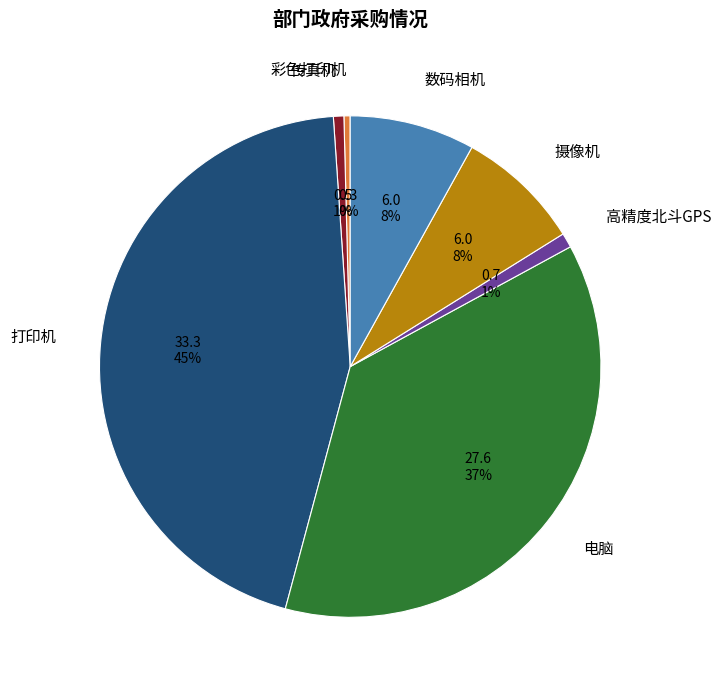

To the nearest percent, what is the combined percentage of 传真机 and 数码相机?

9%